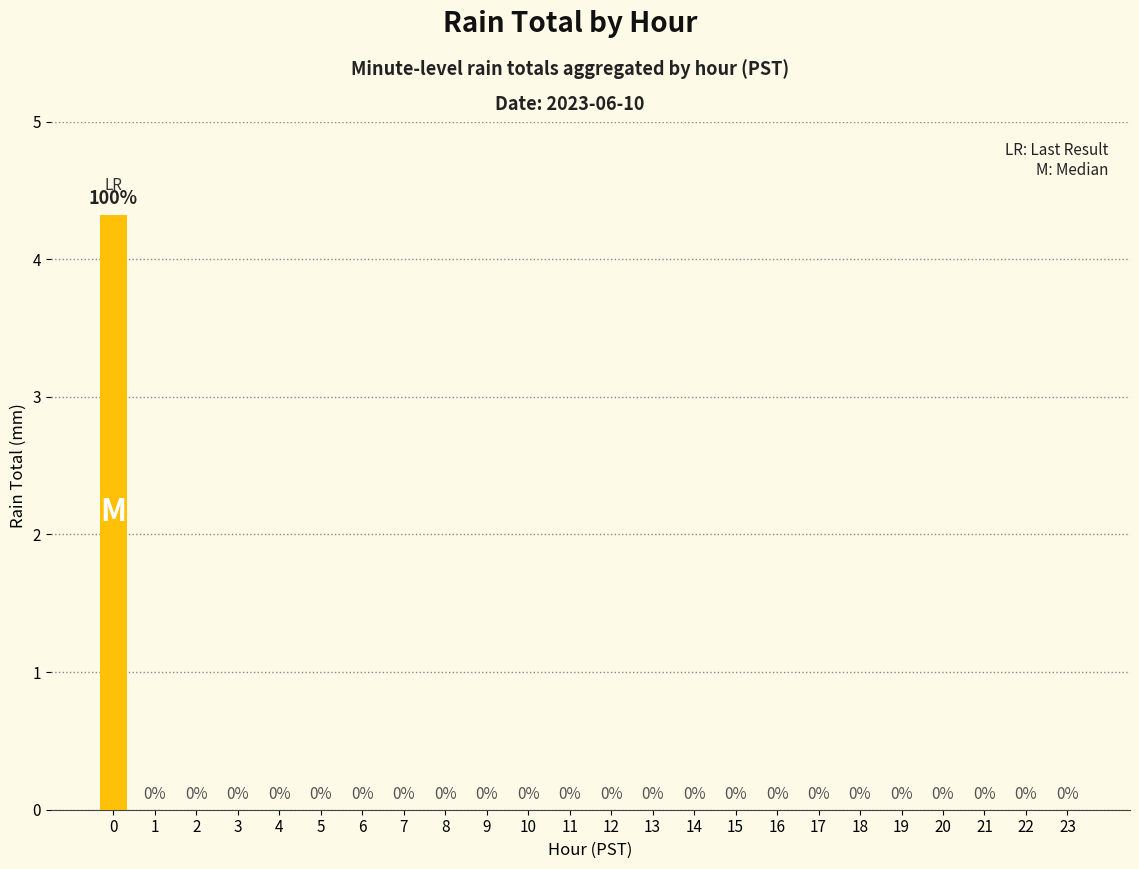

Count the number of categories in the chart.

24